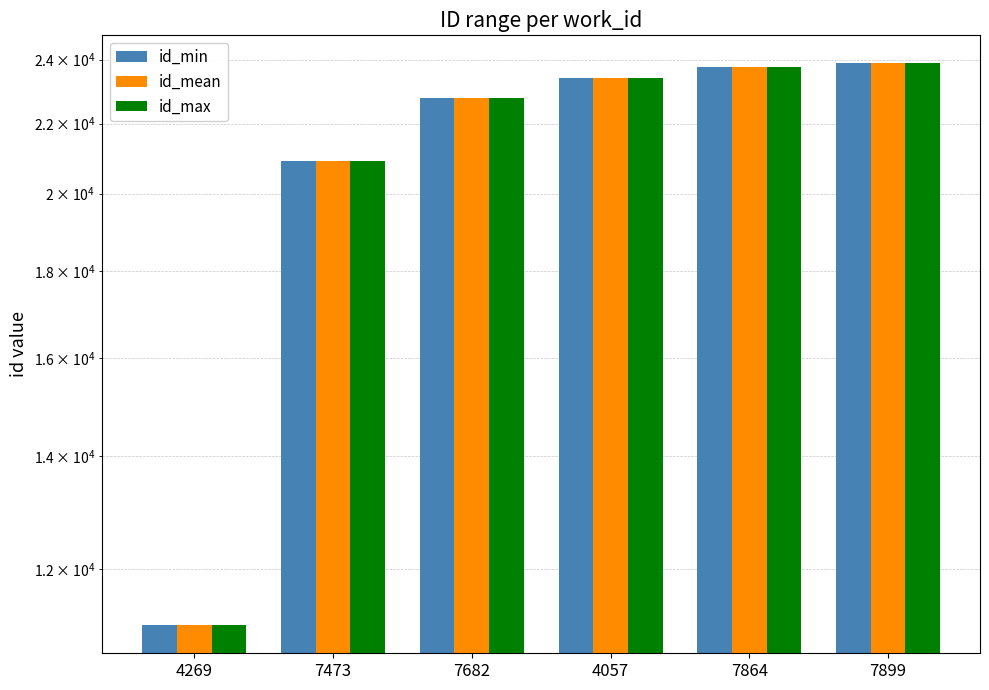

Reading left to right, extract all data points from this chart.

id_min: 4269=11123.0	7473=20913.0	7682=22791.0	4057=23396.0	7864=23776.0	7899=23878.0
id_mean: 4269=11125.3	7473=20913.0	7682=22792.3	4057=23396.0	7864=23776.0	7899=23878.0
id_max: 4269=11128.0	7473=20913.0	7682=22794.0	4057=23396.0	7864=23776.0	7899=23878.0